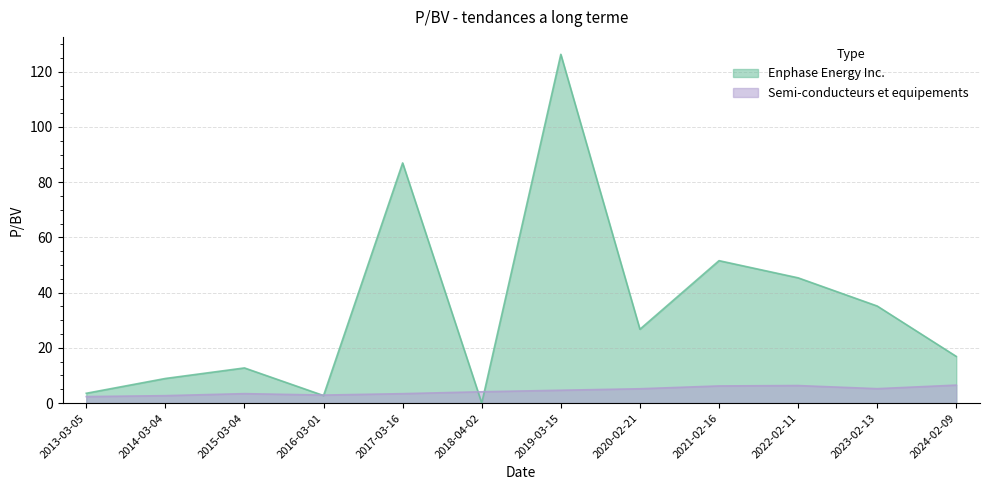

What position from the right is 2021-02-16?

4